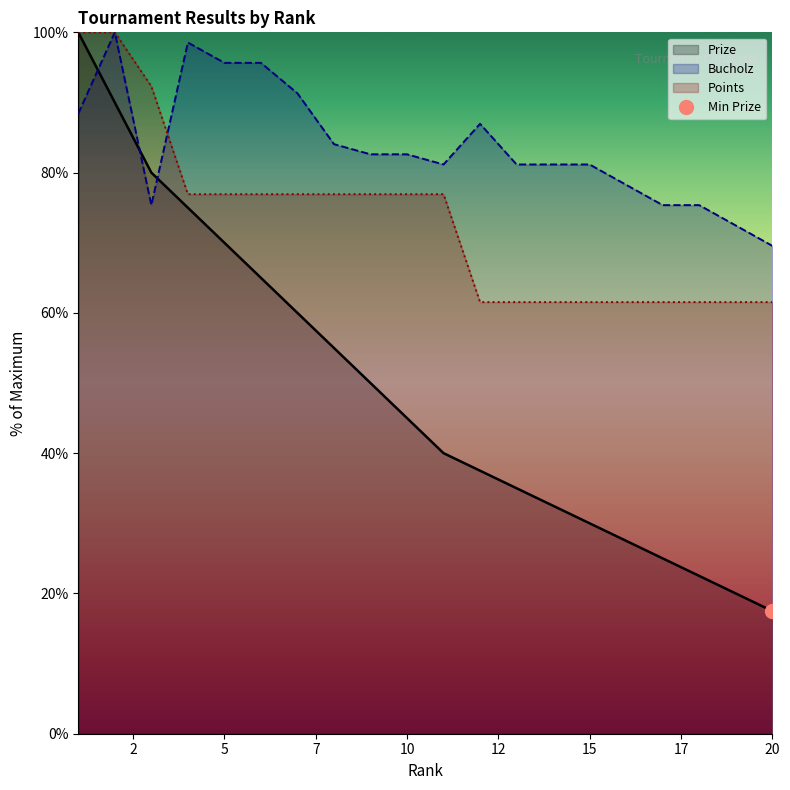

What are all the series names shown in the legend?

Prize, Bucholz, Points